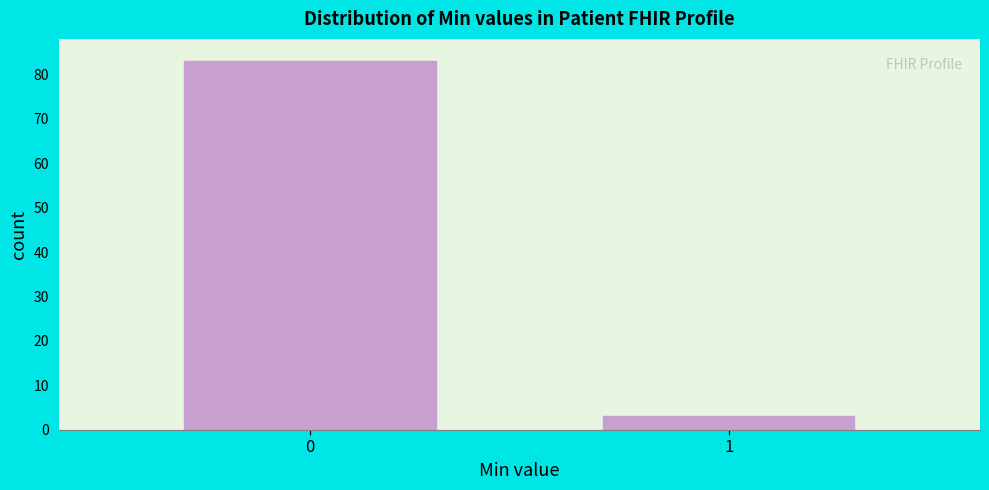

Reading left to right, list all the values displayed in this chart.

83	3